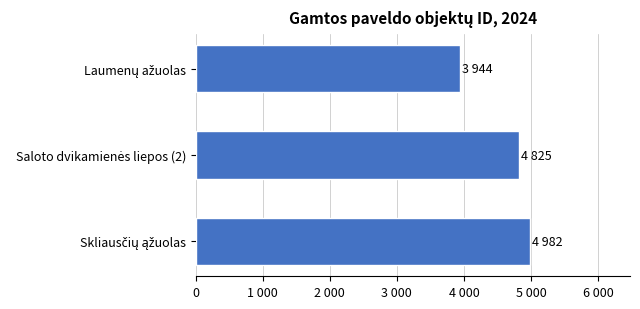

What is the difference between the second highest and minimum values?

881